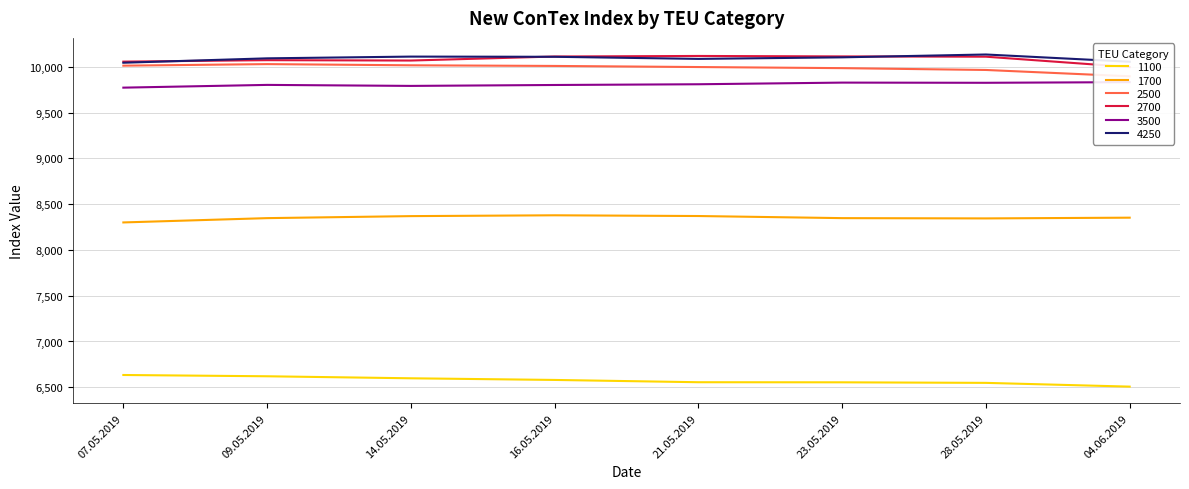

True or false: 2500 and 1700 intersect in this chart.

False